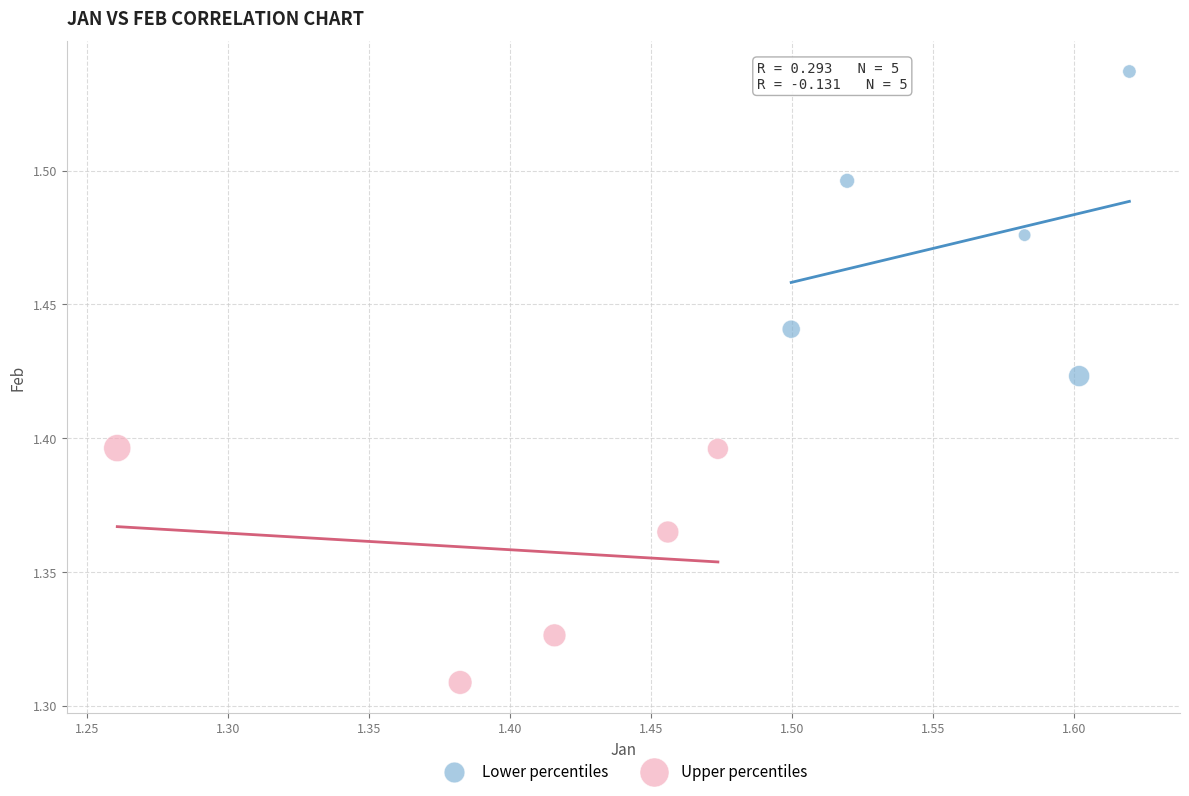

Which series has the largest Y range (max minus min)?

Lower percentiles